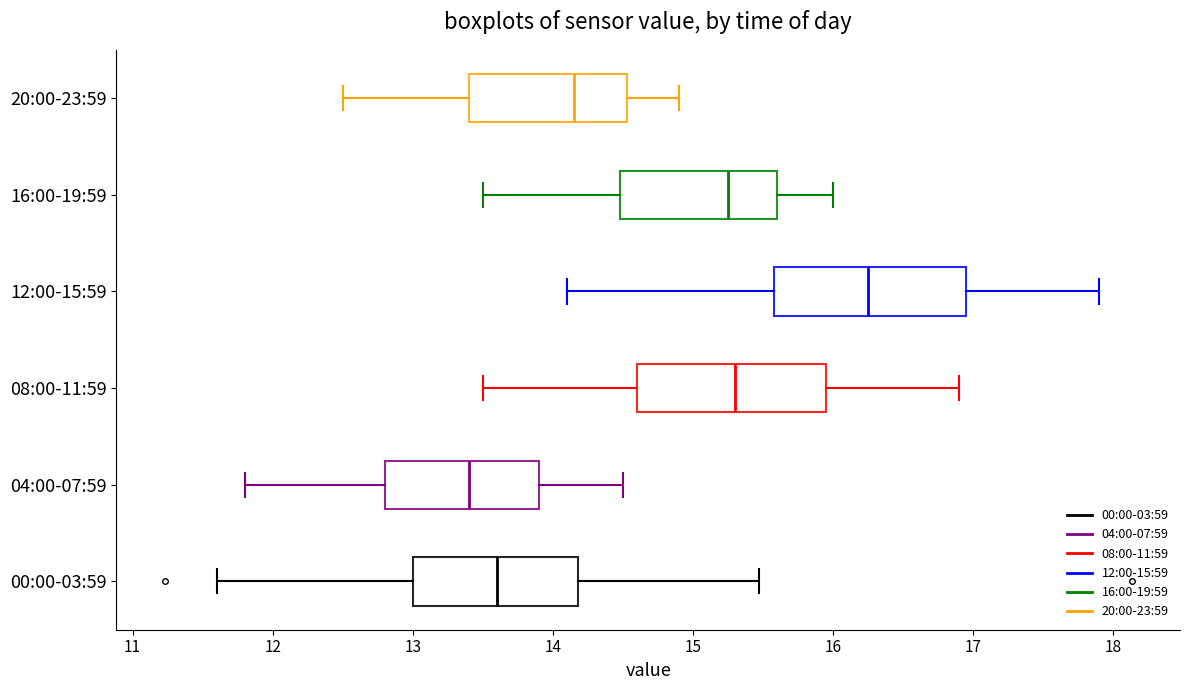

Which box has the furthest to the right median line?

12:00-15:59